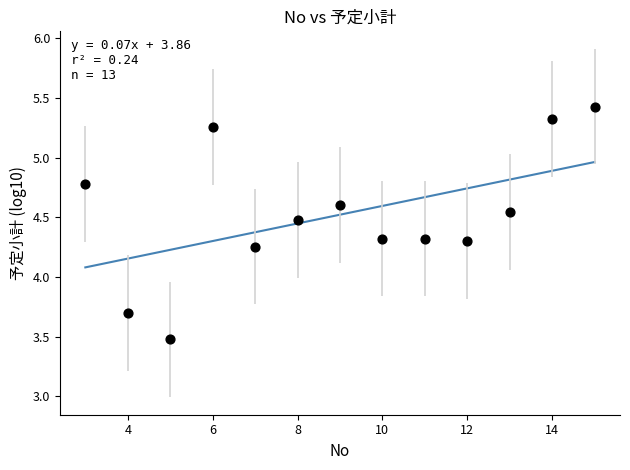

What is the range of X values (max minus min)?

12.0